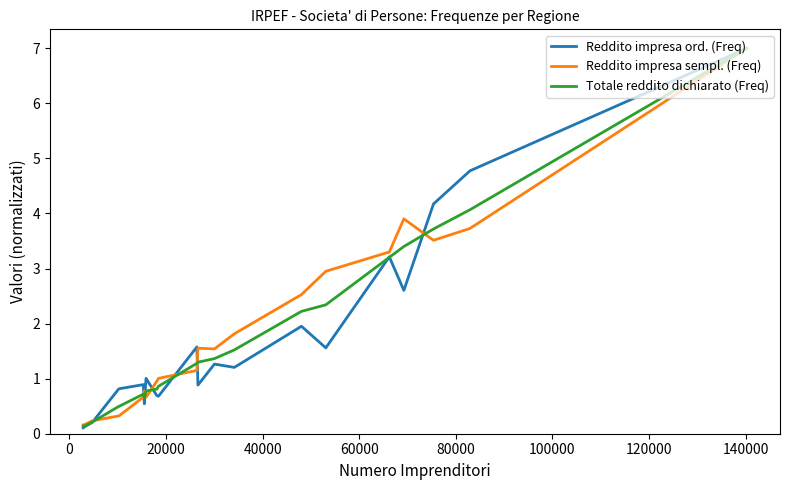

What is the maximum value for Reddito impresa sempl. (Freq)?

7.0